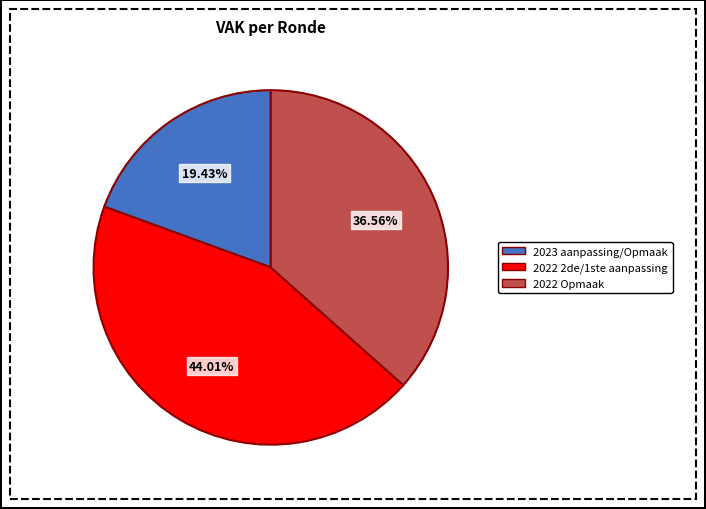

Is there any slice that represents more than half of the pie?

No